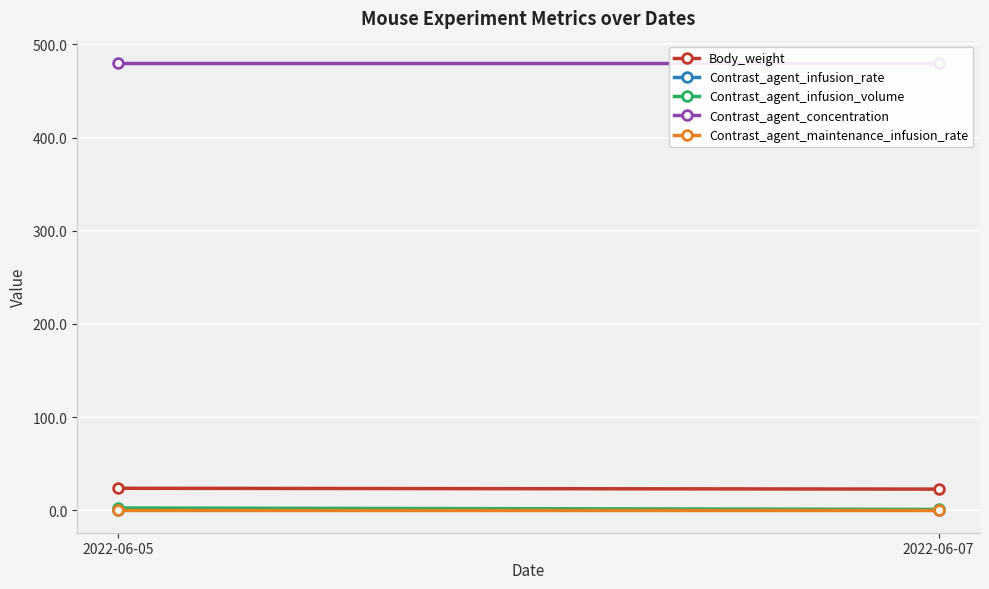

Which series has the largest range (max minus min)?

Contrast_agent_infusion_volume